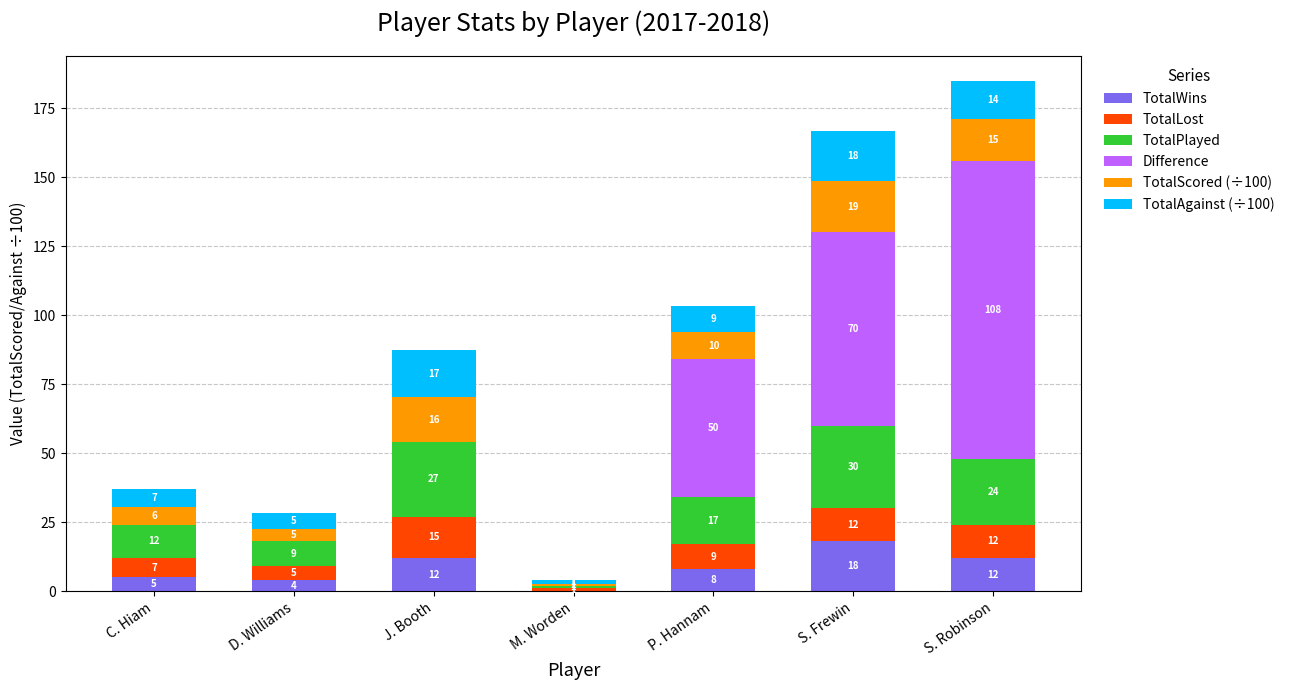

The TotalWins series shows -10.9 at M. Worden. True or false?

False